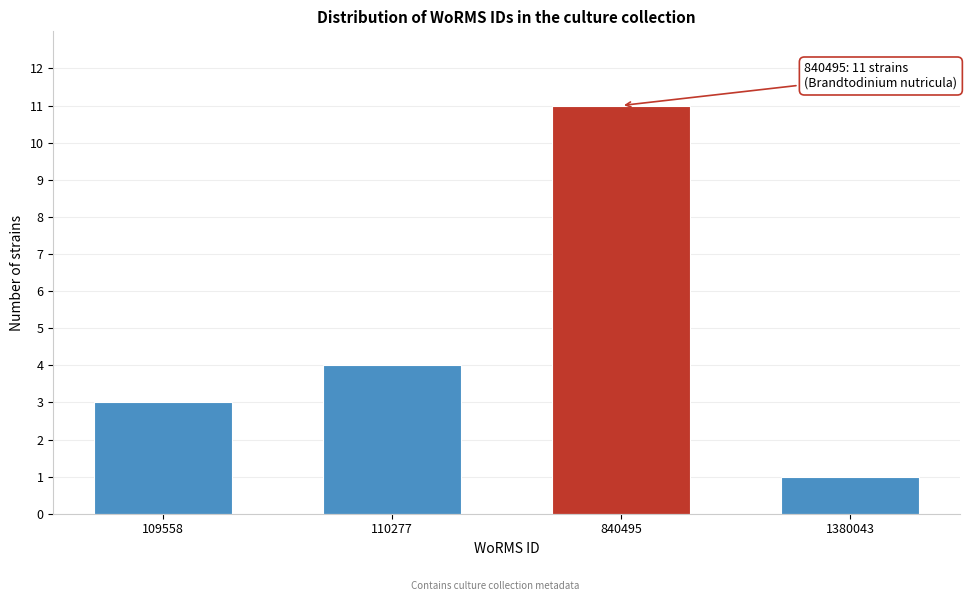

Reading right to left, list all the values displayed in this chart.

1380043=1	840495=11	110277=4	109558=3